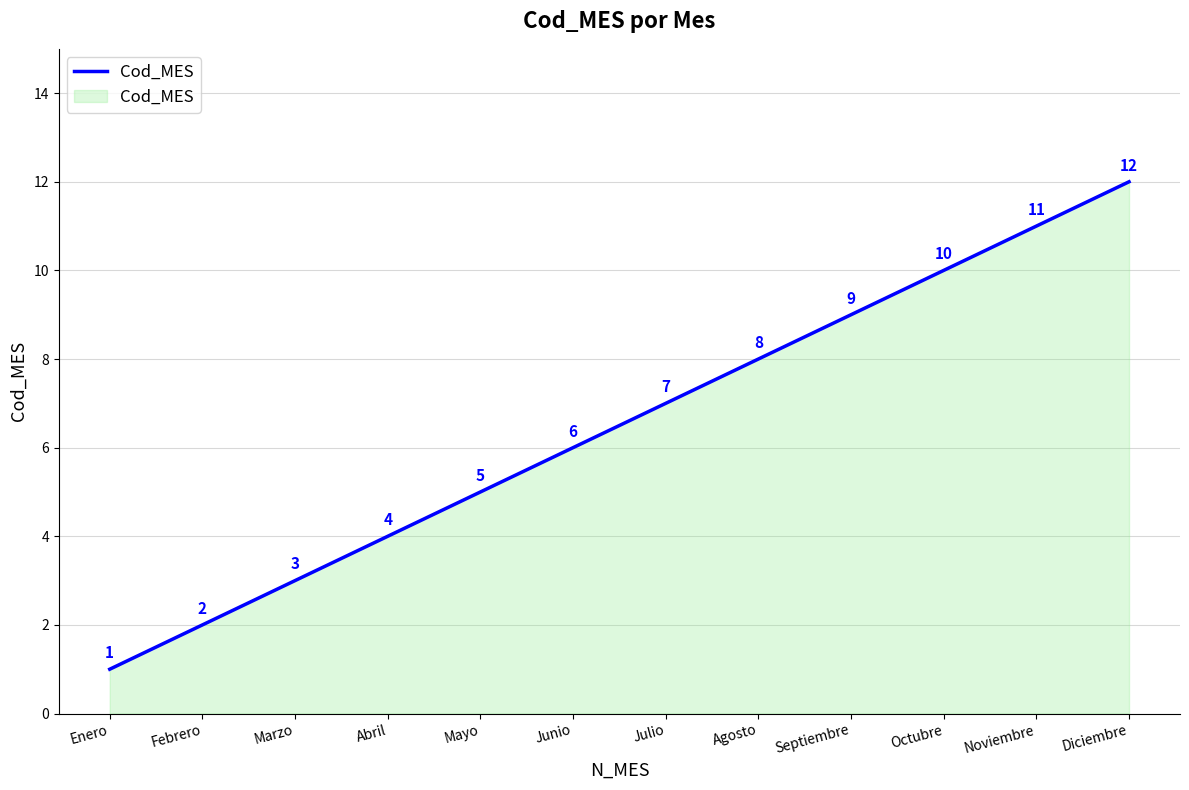

Does the chart display data point markers on the line(s)?

No